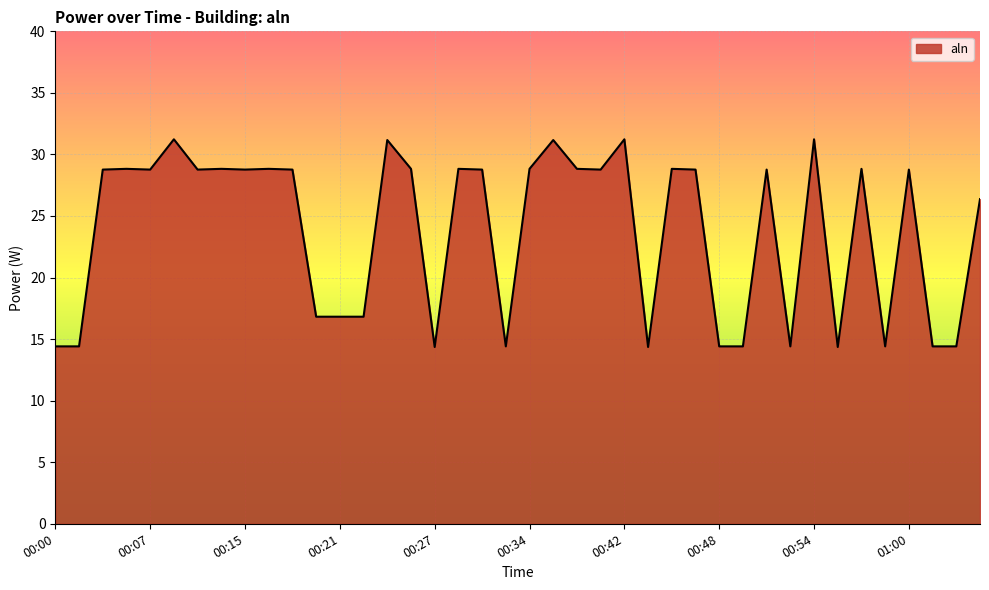

Does the chart have visible grid lines?

Yes